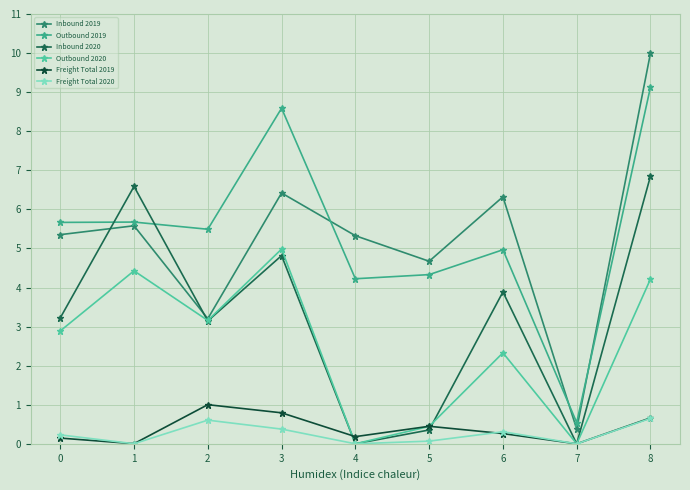

True or false: Inbound 2020 has a value of 3.1 at 2.

True